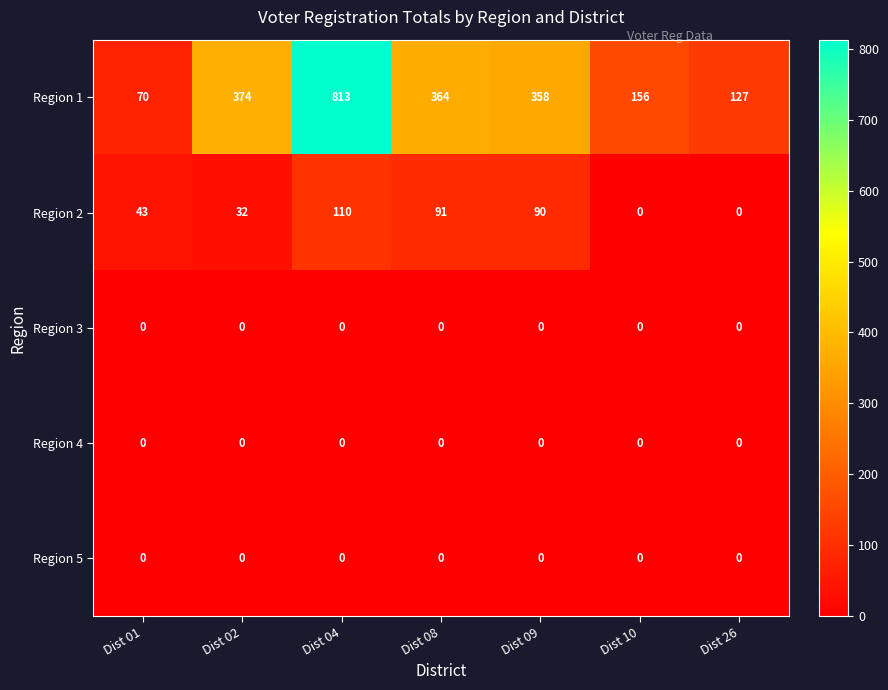

What is the spread (max minus min) of values at Dist 10?

156